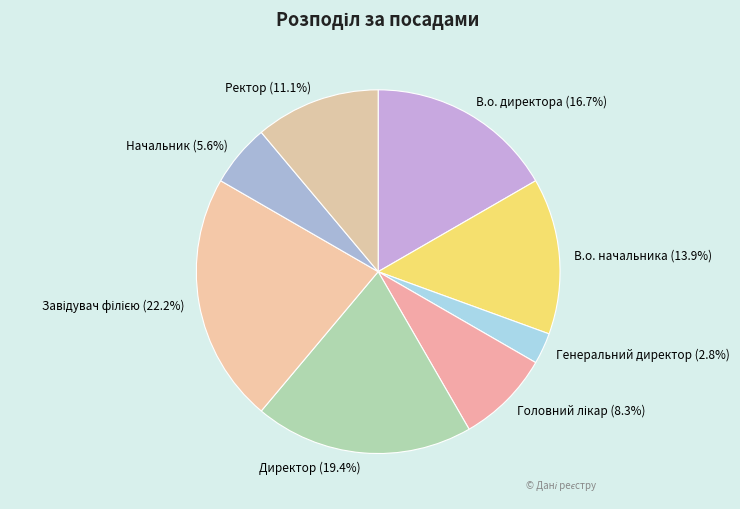

Between Директор and Ректор, which is larger?

Директор